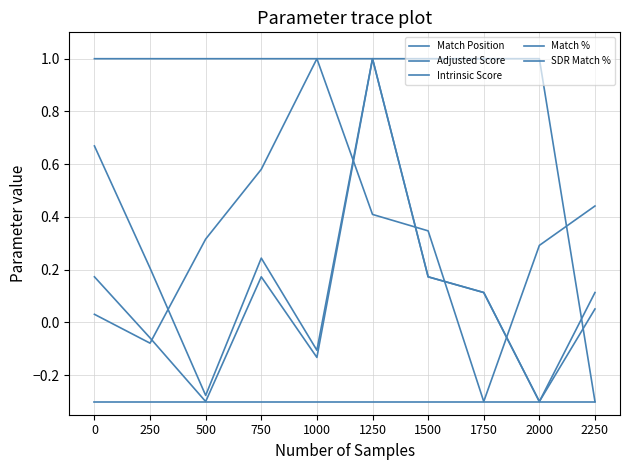

True or false: Intrinsic Score and Adjusted Score cross at least once.

False